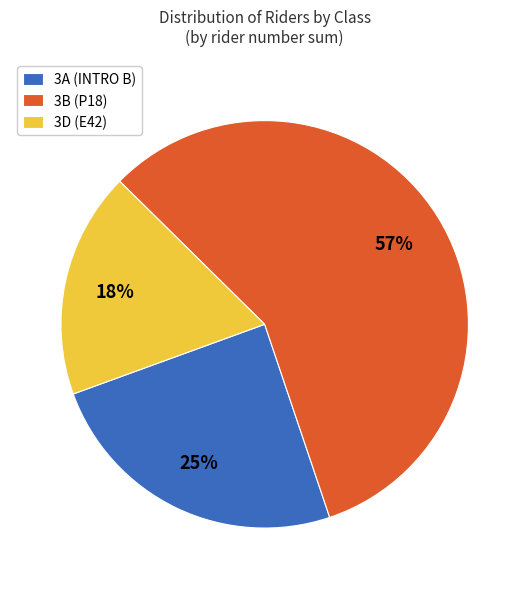

What is the largest slice in the pie chart?

3B (P18)